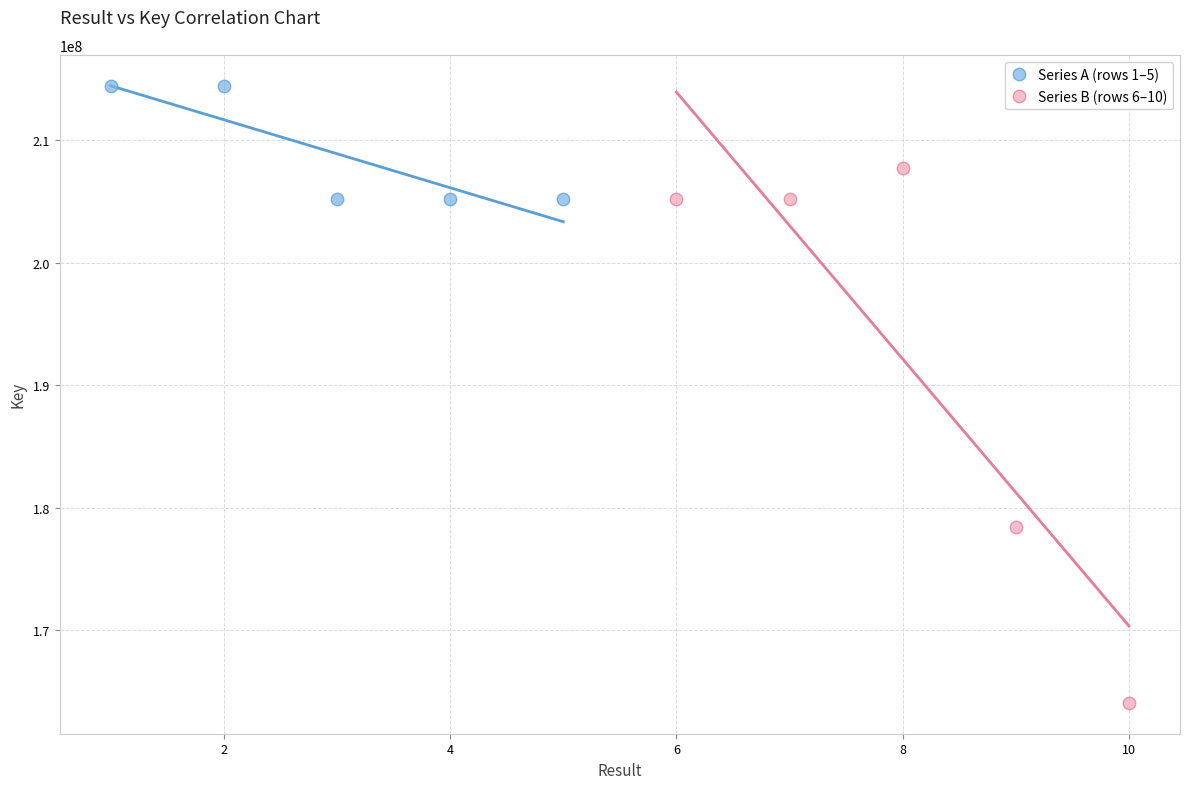

Which series reaches the maximum Y coordinate?

Series A (rows 1–5)